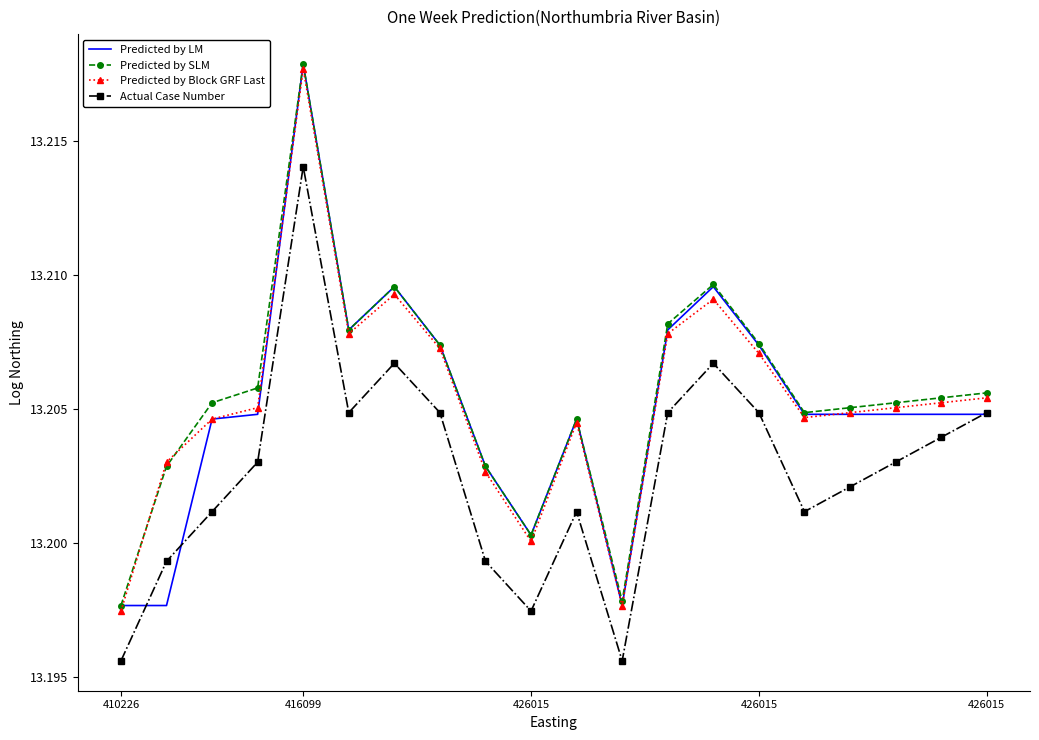

True or false: Predicted by Block GRF Last and Actual Case Number intersect in this chart.

False